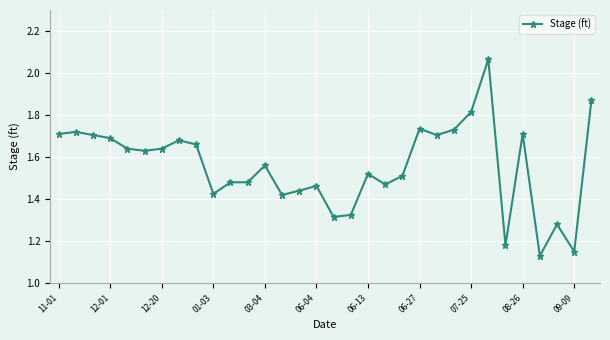

True or false: the data has more than 0 interior local peaks.

True